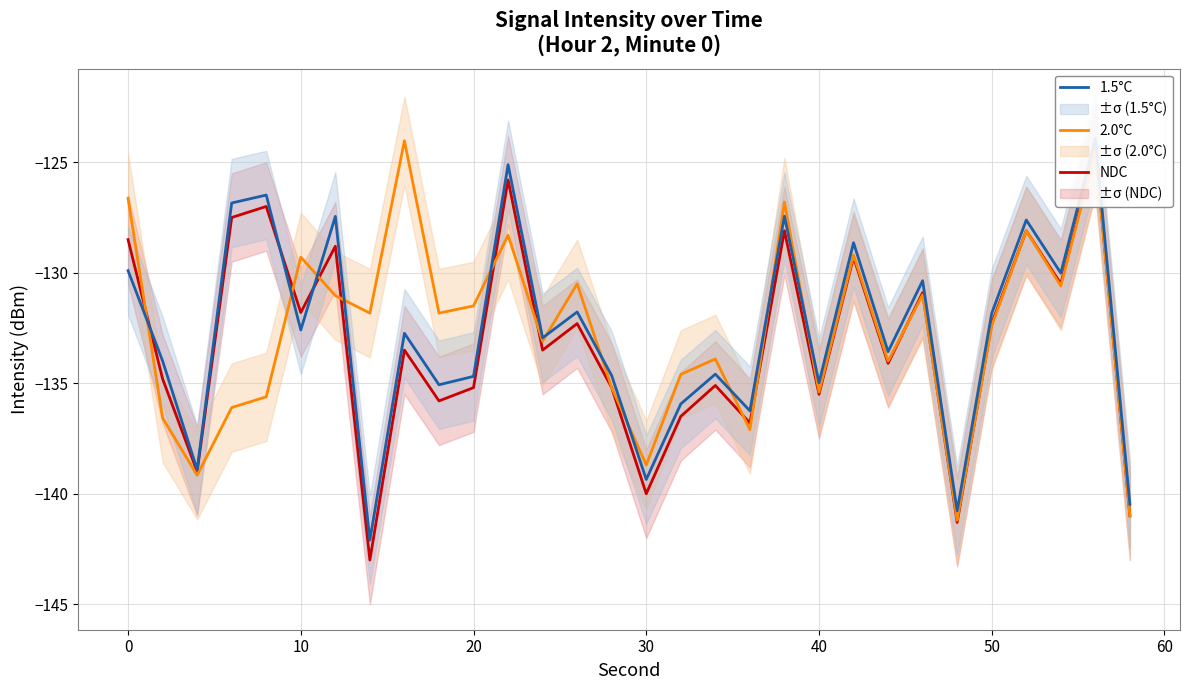

Is it true that 2.0°C equals -138.7 at 30?

True